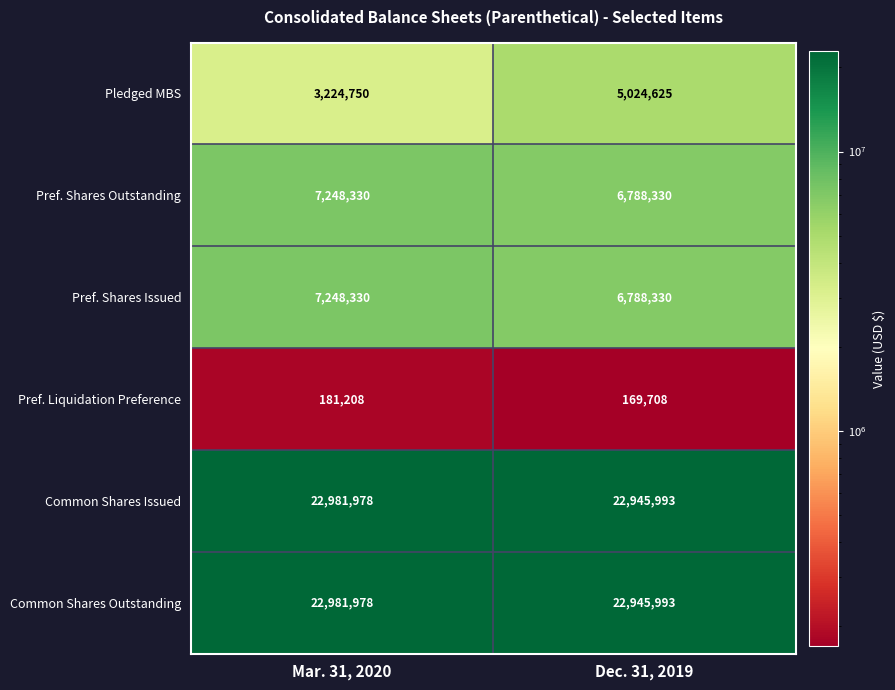

Reading left to right, transcribe all the data shown in this chart.

Pledged MBS: Mar. 31, 2020=3224750	Dec. 31, 2019=5024625
Pref. Shares Outstanding: Mar. 31, 2020=7248330	Dec. 31, 2019=6788330
Pref. Shares Issued: Mar. 31, 2020=7248330	Dec. 31, 2019=6788330
Pref. Liquidation Preference: Mar. 31, 2020=181208	Dec. 31, 2019=169708
Common Shares Issued: Mar. 31, 2020=22981978	Dec. 31, 2019=22945993
Common Shares Outstanding: Mar. 31, 2020=22981978	Dec. 31, 2019=22945993